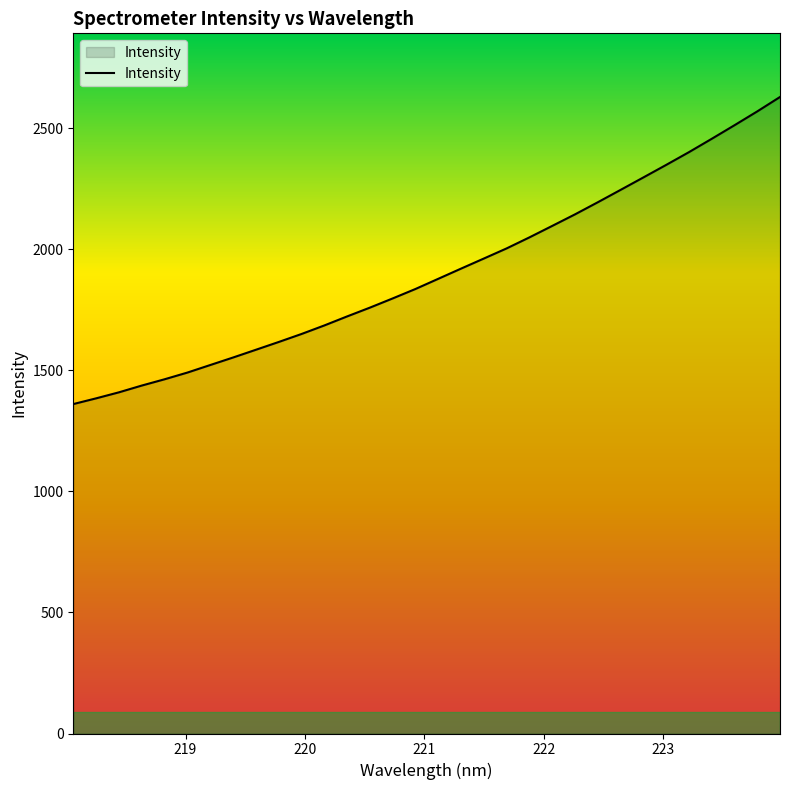

What is the maximum value shown in the chart?

2629.9